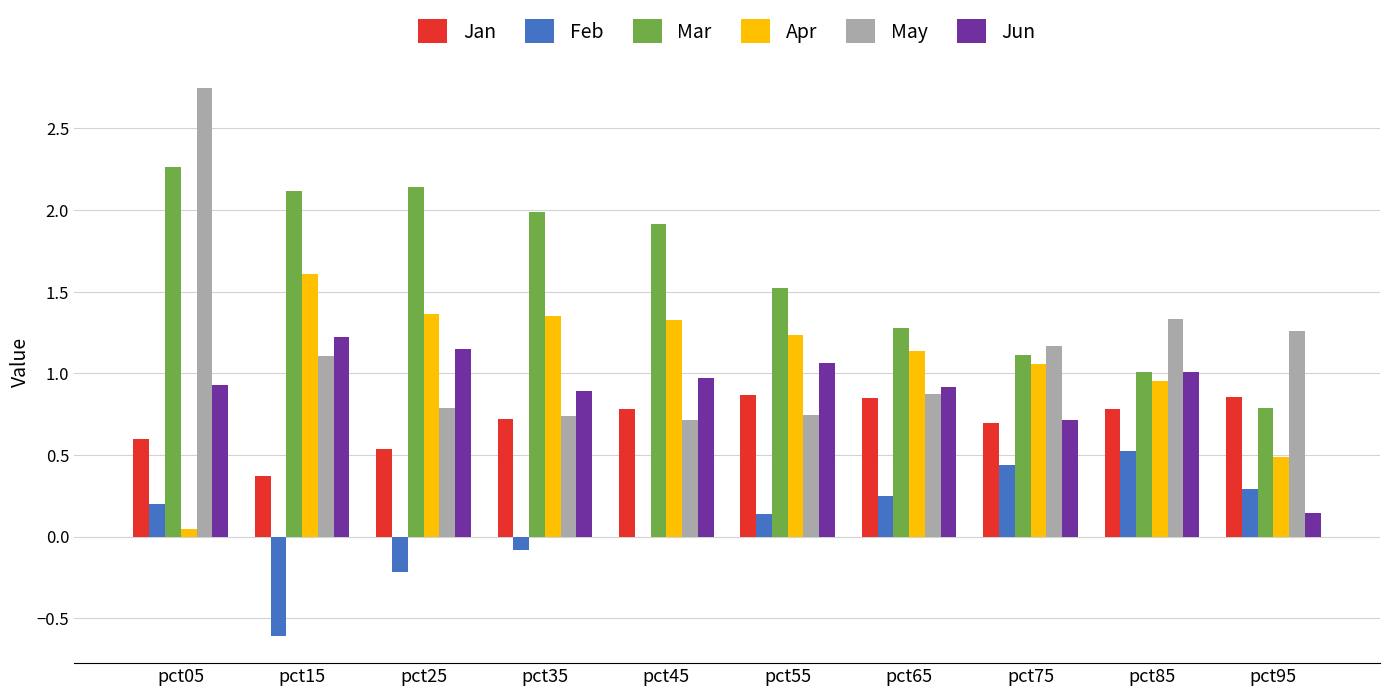

Is it true that May equals 1.3 at pct95?

True